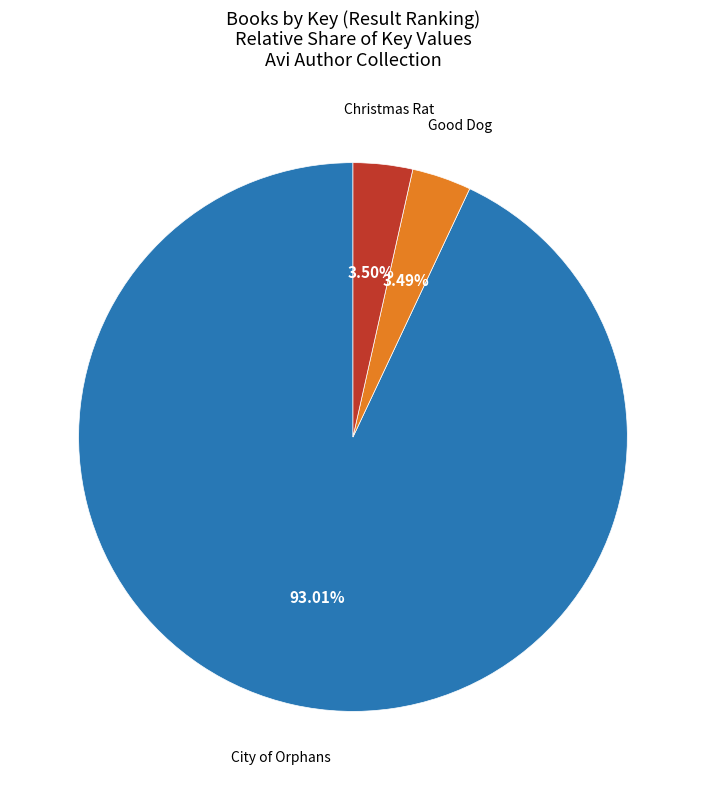

Count the number of slices in the pie.

3